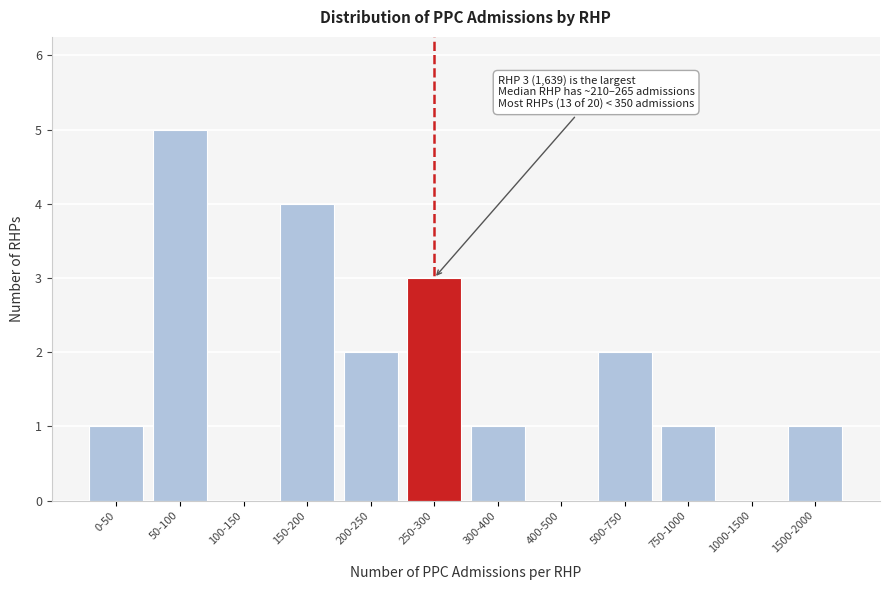

Reading left to right, what are all the values shown in this chart?

0-50=1	50-100=5	100-150=0	150-200=4	200-250=2	250-300=3	300-400=1	400-500=0	500-750=2	750-1000=1	1000-1500=0	1500-2000=1